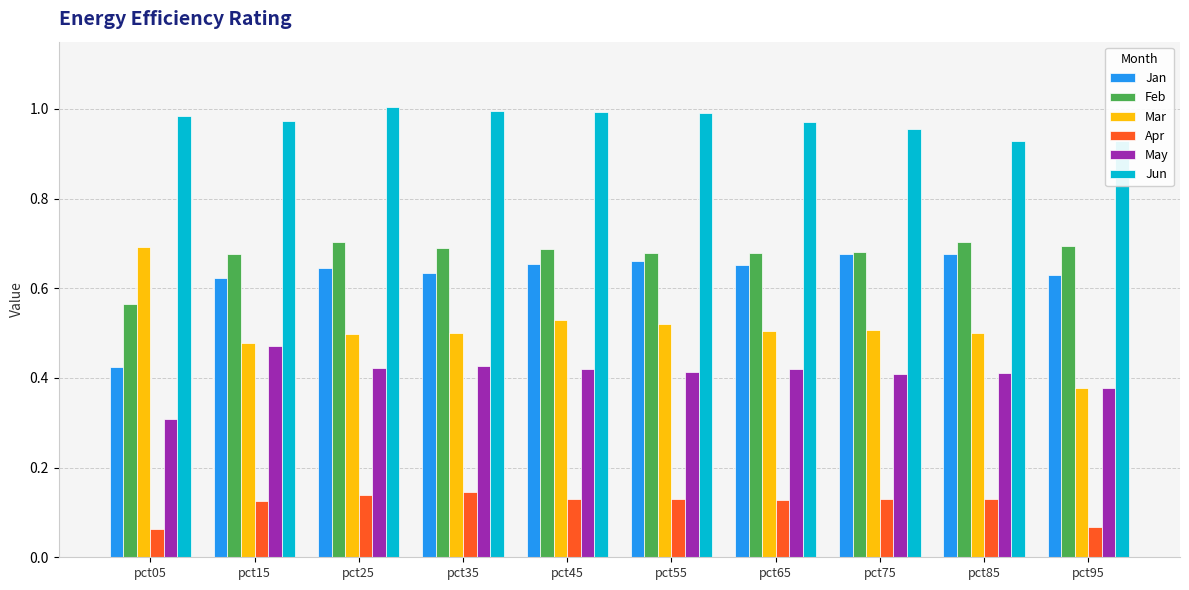

What are all the series names shown in the legend?

Jan, Feb, Mar, Apr, May, Jun